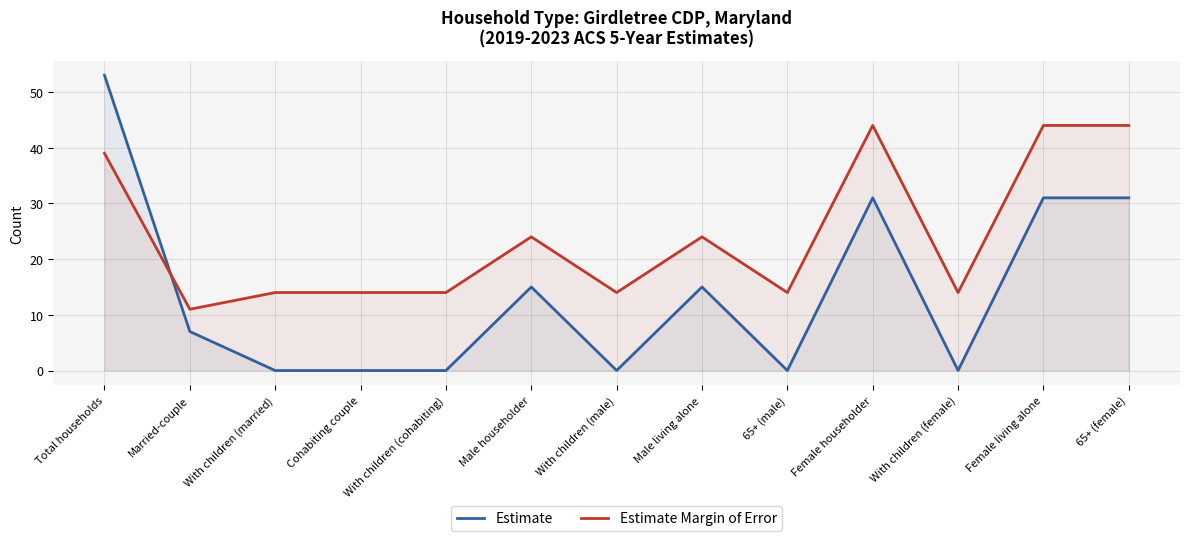

What is the label of the 6th point from the right?

Male living alone